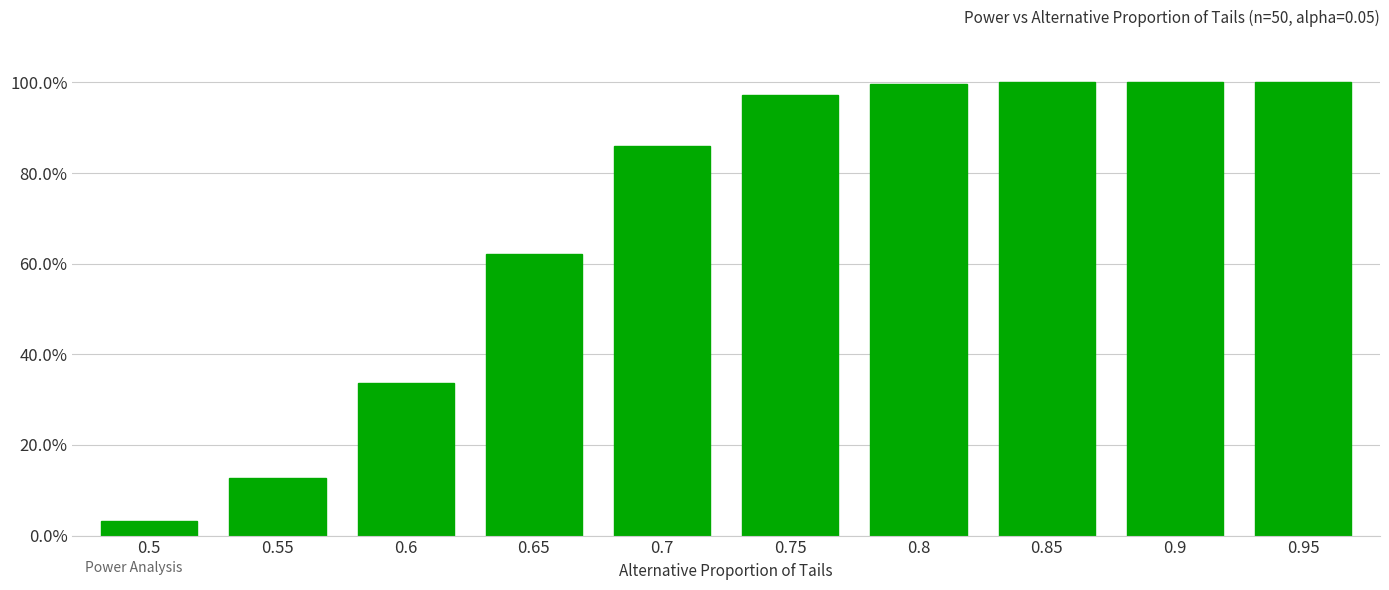

What position from the left is 0.55?

2